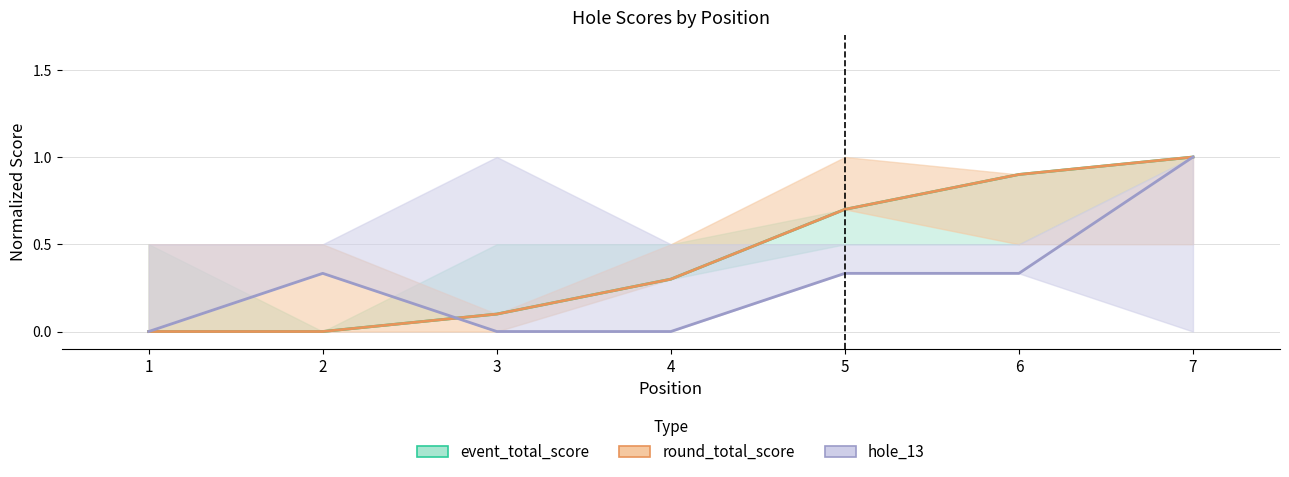

How many intersections are there between hole_13 and round_total_score?

1